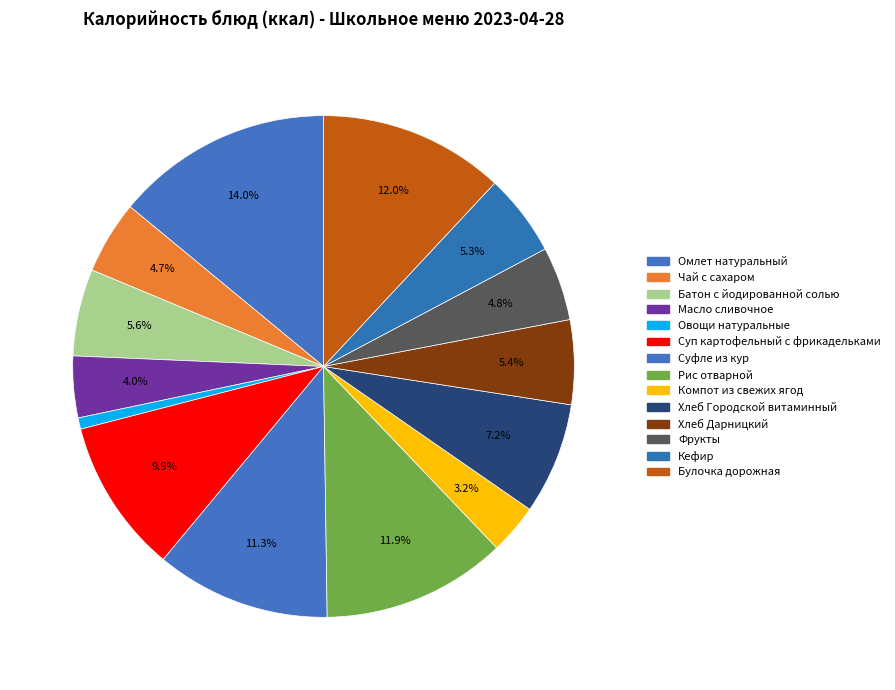

Which has a higher value, Хлеб Дарницкий or Хлеб Городской витаминный?

Хлеб Городской витаминный